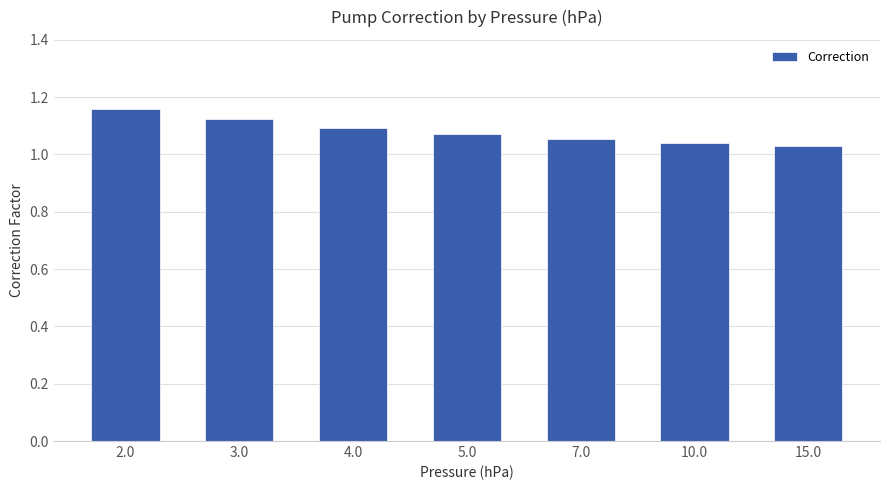

Count the values in the range 1 to 2.

7